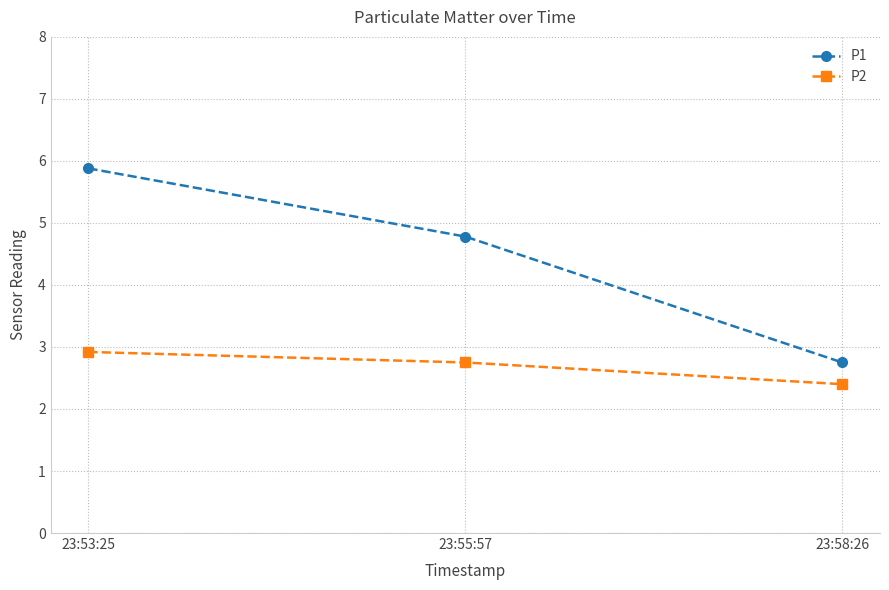

Reading left to right, extract all data points from this chart.

P1: 23:53:25=5.9	23:55:57=4.8	23:58:26=2.8
P2: 23:53:25=2.9	23:55:57=2.8	23:58:26=2.4